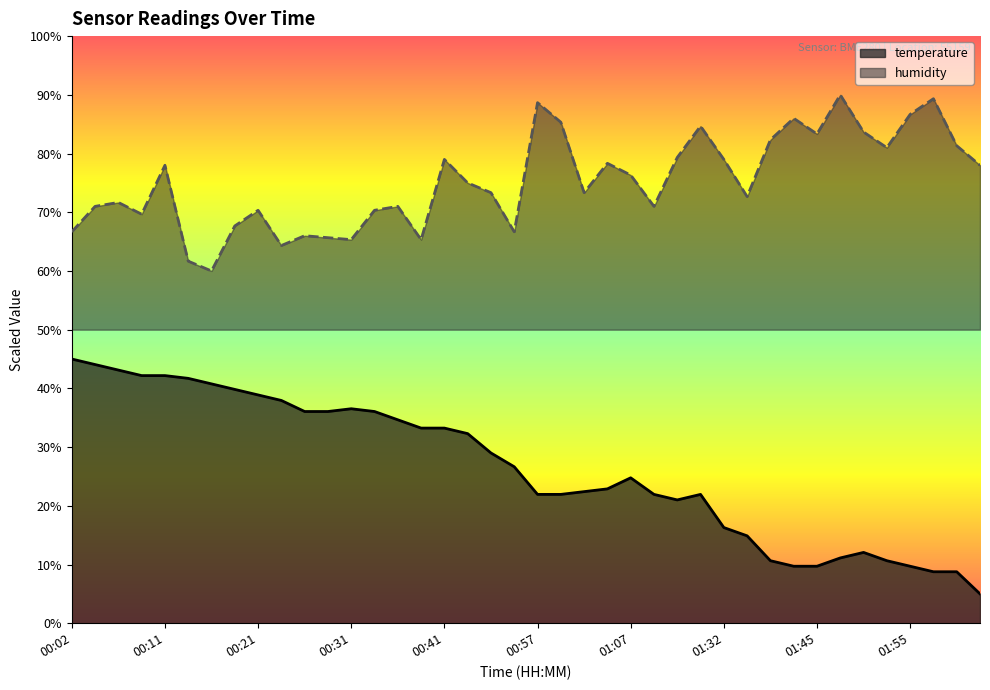

True or false: temperature and humidity intersect in this chart.

False